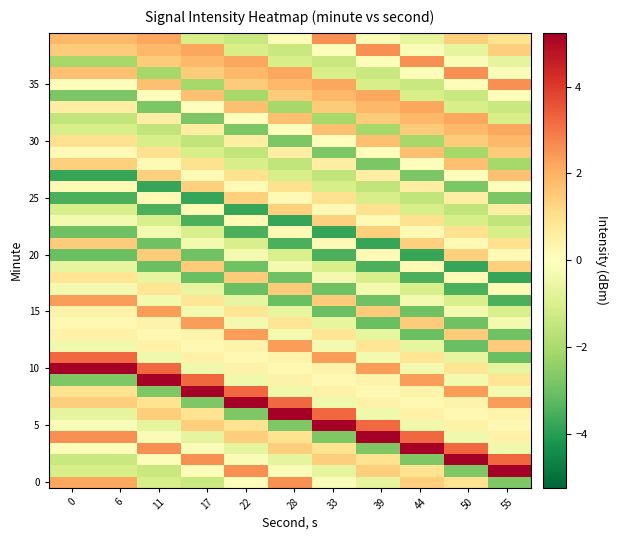

What is the smallest value displayed?

-3.8